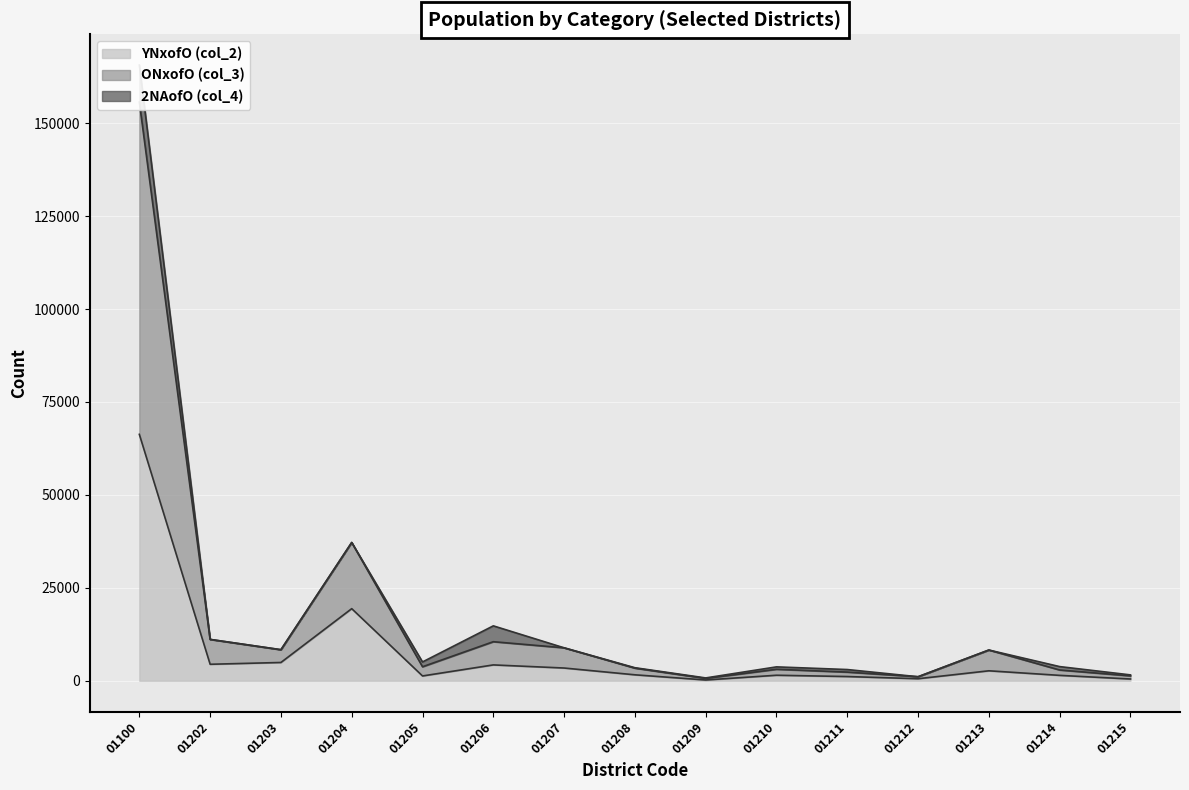

Between 01215 and 01205, which is larger?

01205